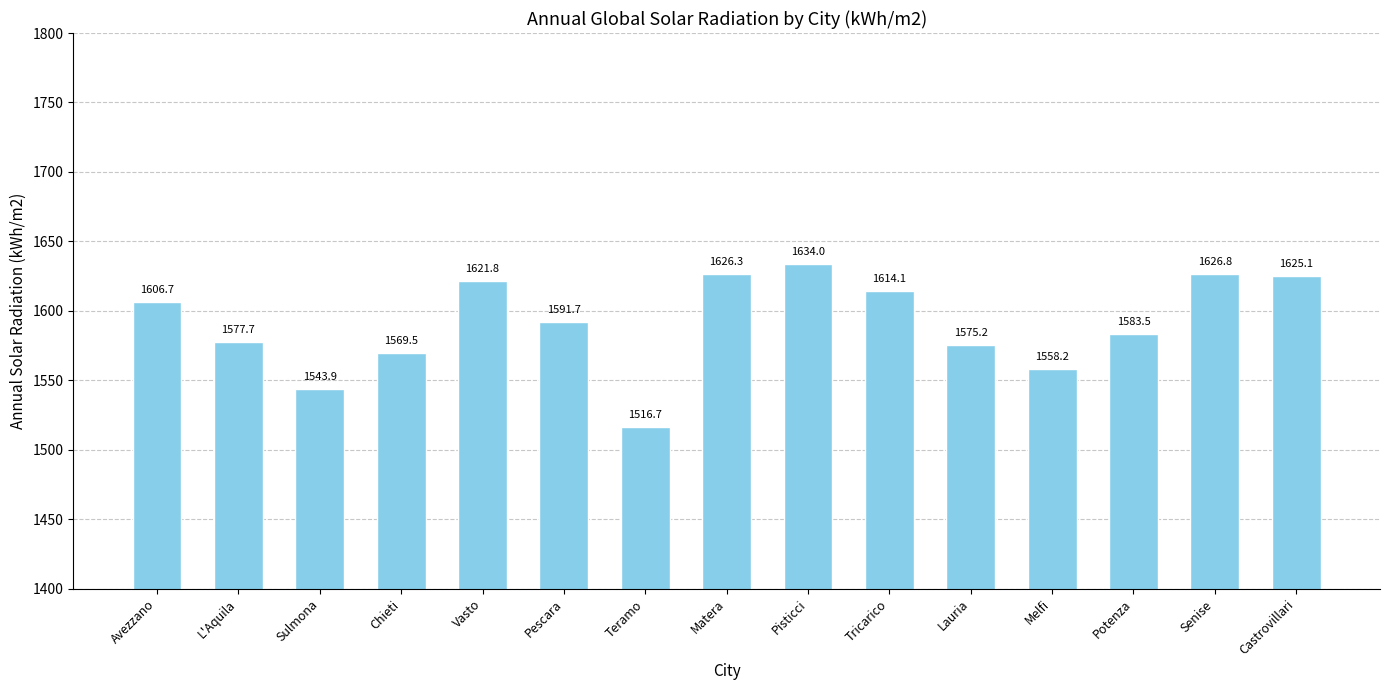

Between Teramo and Sulmona, which is larger?

Sulmona